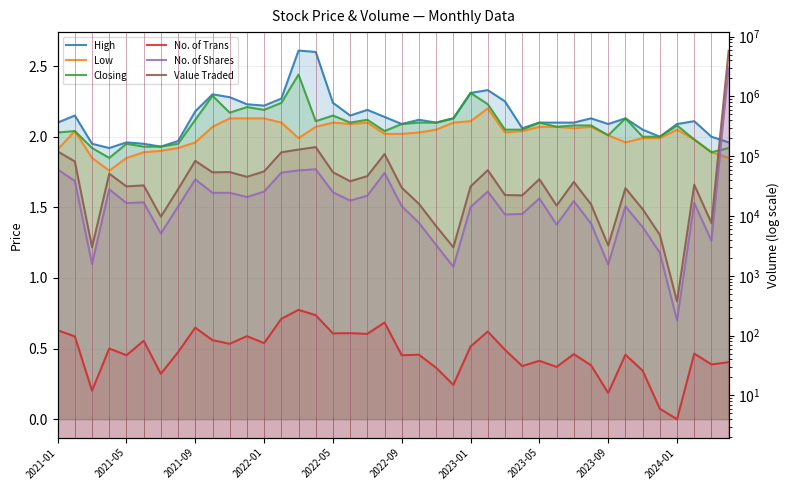

Count the number of data series in this chart.

6